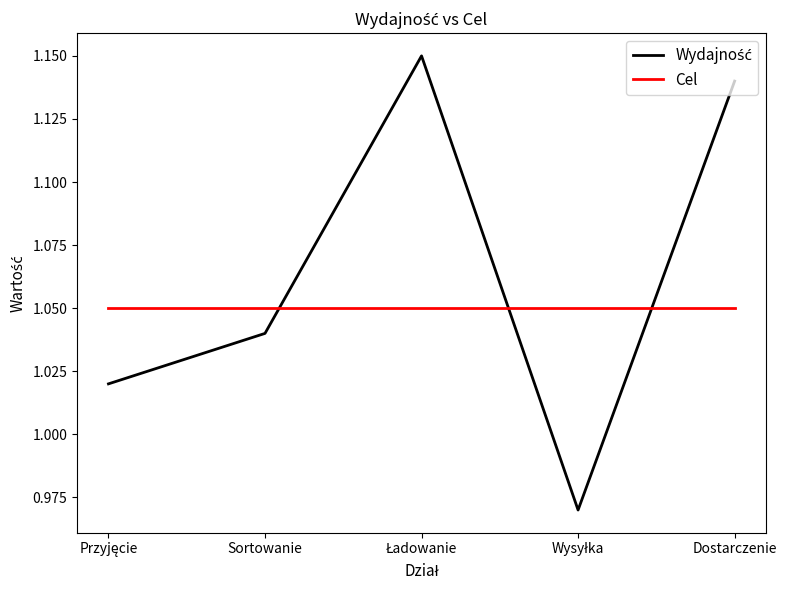

True or false: Cel has a value of 1.6 at Przyjęcie.

False